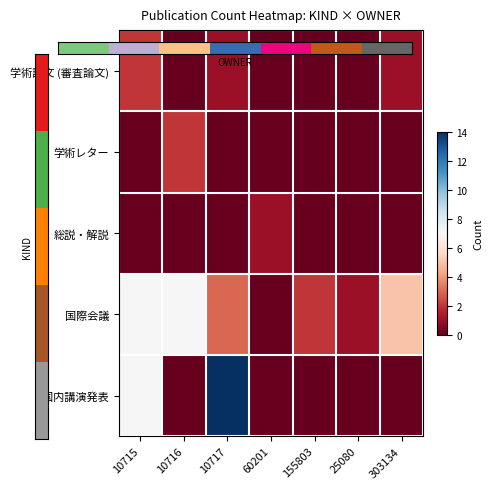

Which series has the widest spread of values?

国内講演発表